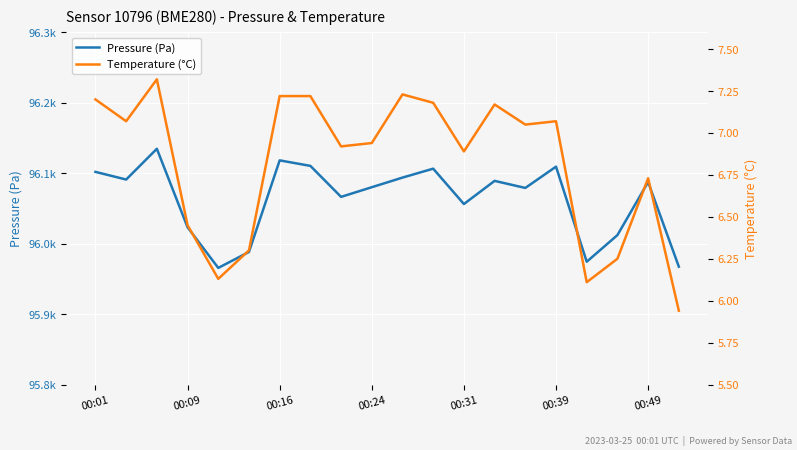

How many categories are shown in the chart?

20